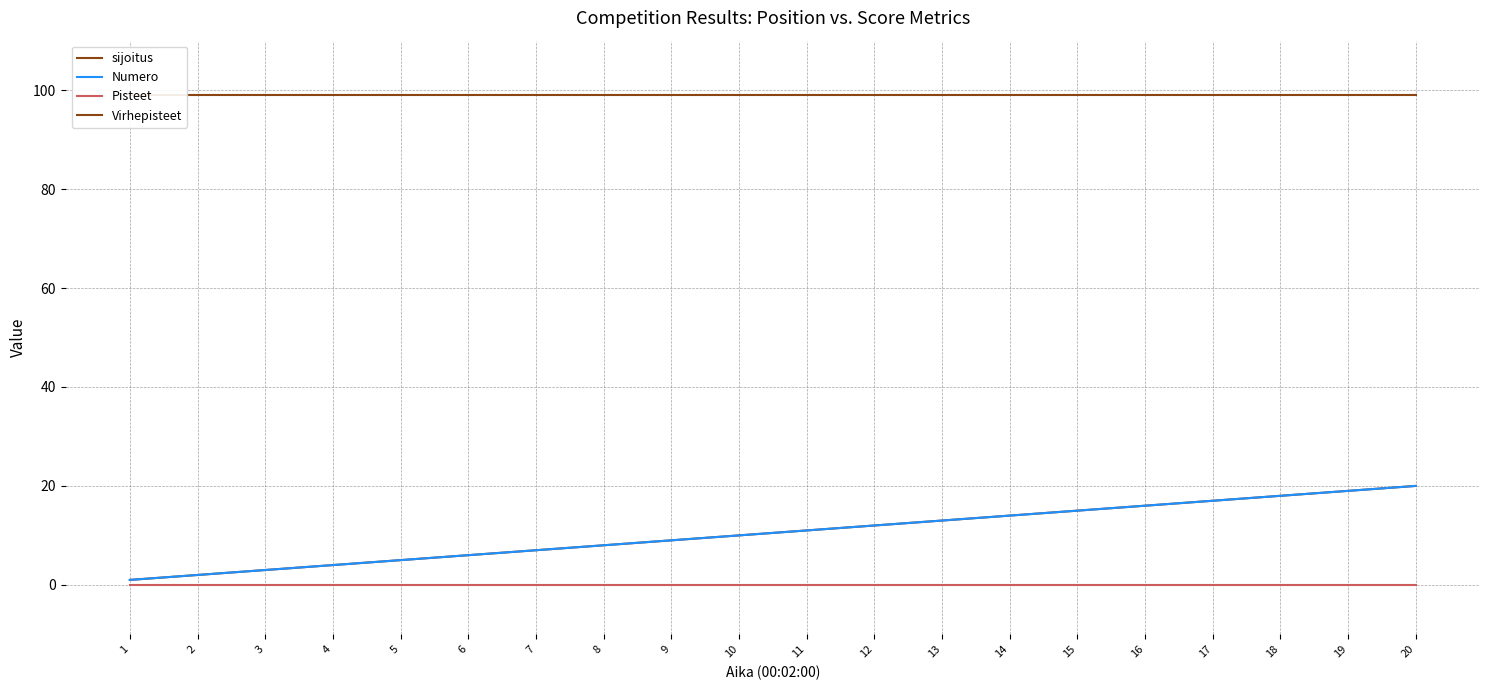

What is the value of the Numero point at the 4th from the left?

4